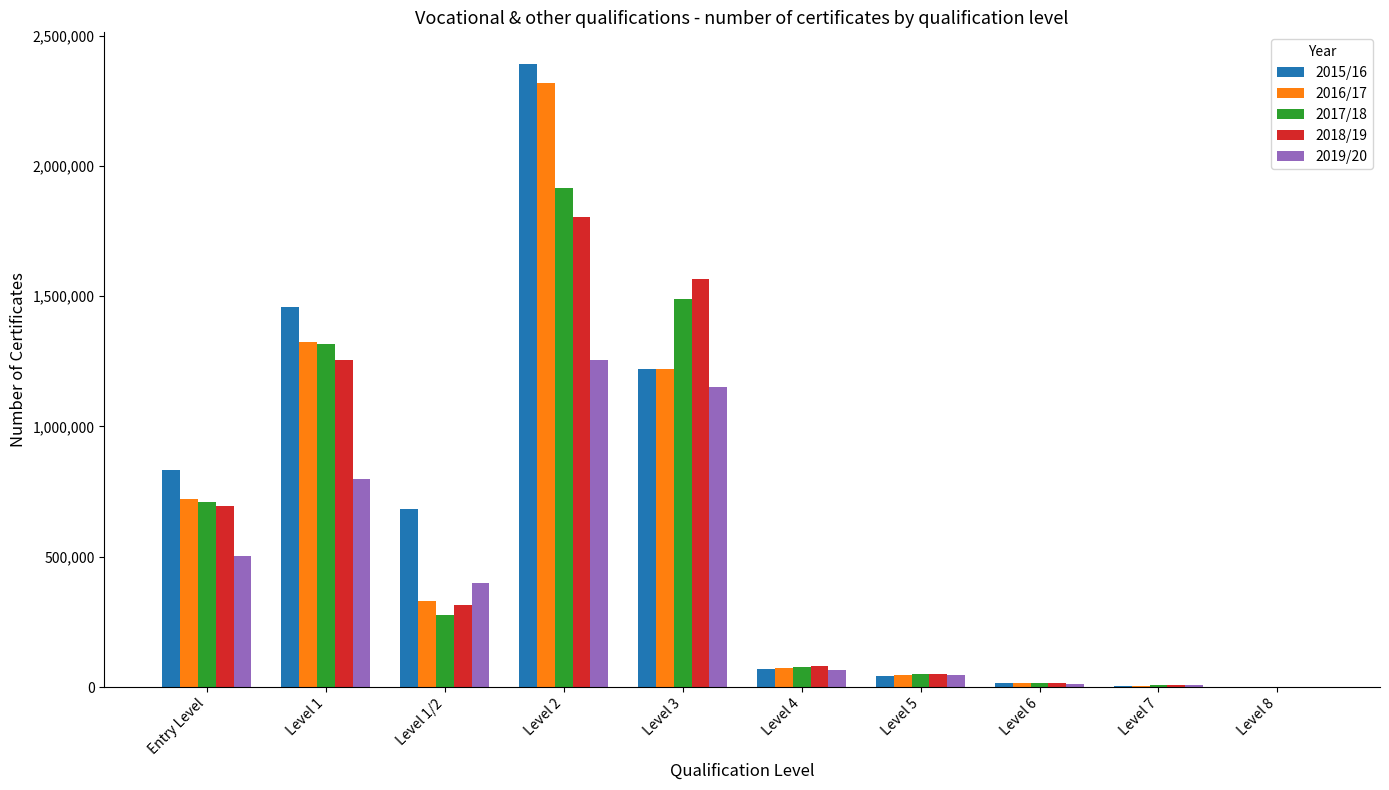

Which series changed the most between Entry Level and Level 1/2?

2017/18